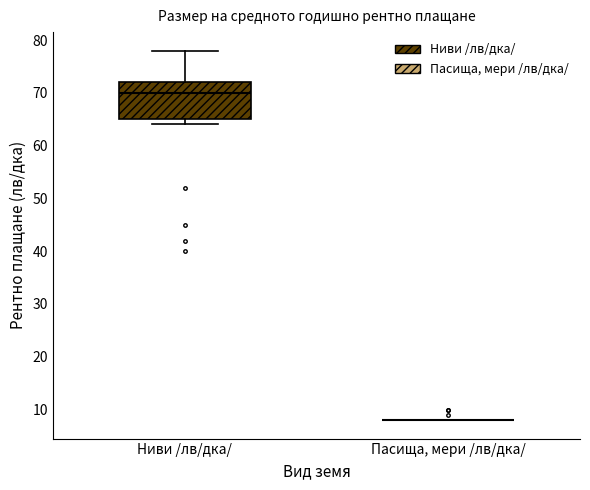

Comparing the boxes themselves (not the whiskers), which one is the tallest?

Ниви /лв/дка/